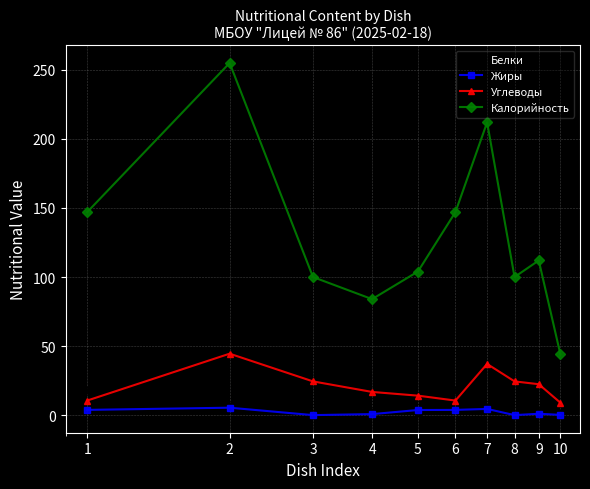

What is the highest value of the Белки series?

17.9